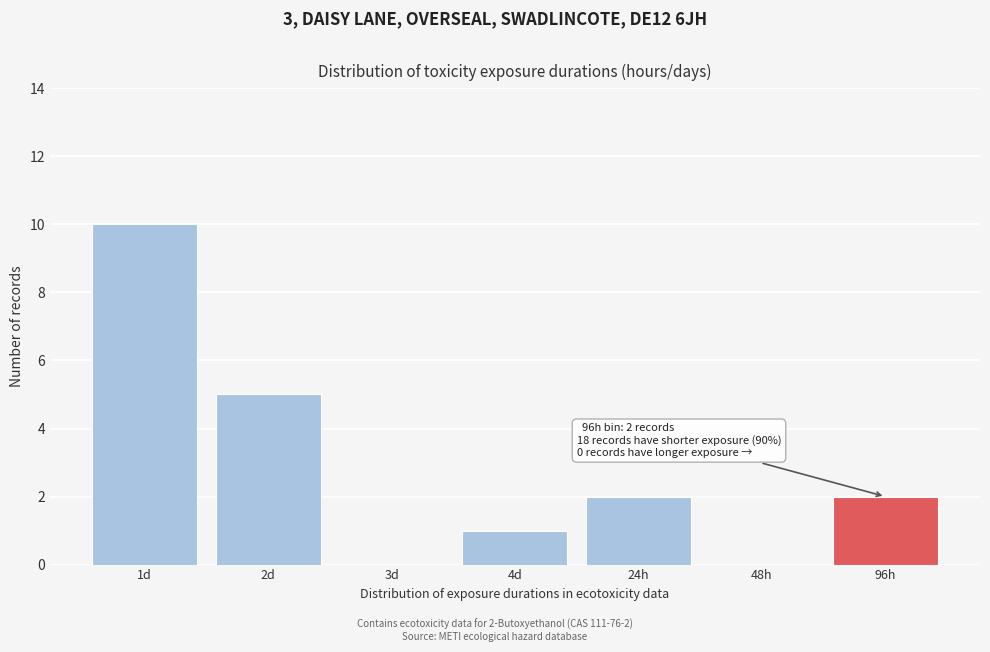

Reading left to right, transcribe all the data shown in this chart.

1d=10	2d=5	3d=0	4d=1	24h=2	48h=0	96h=2